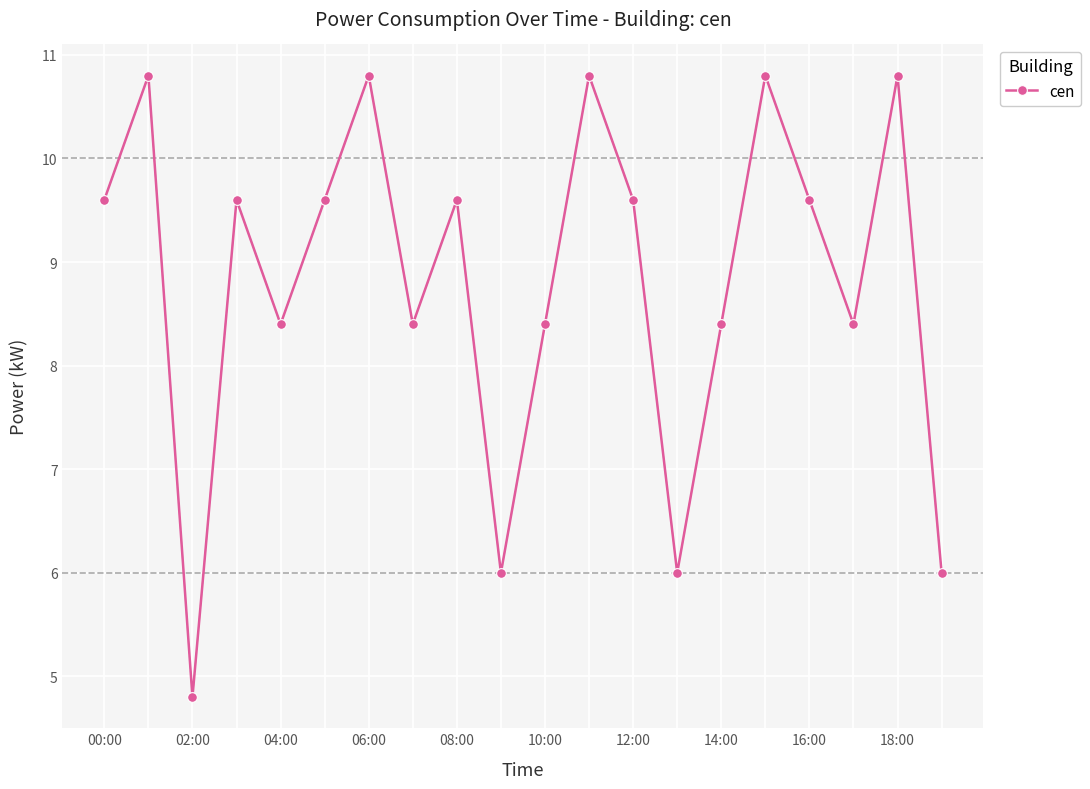

What is the value of the 10th point from the left?

6.0